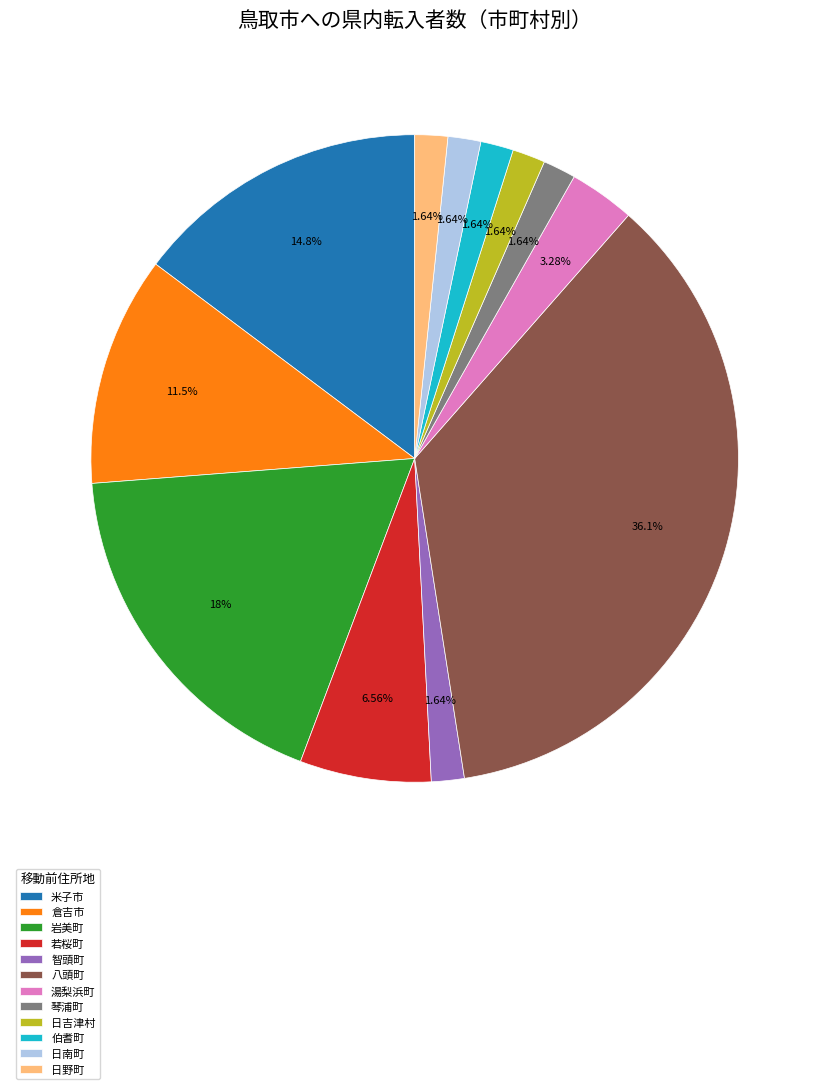

Which slice is the largest?

八頭町